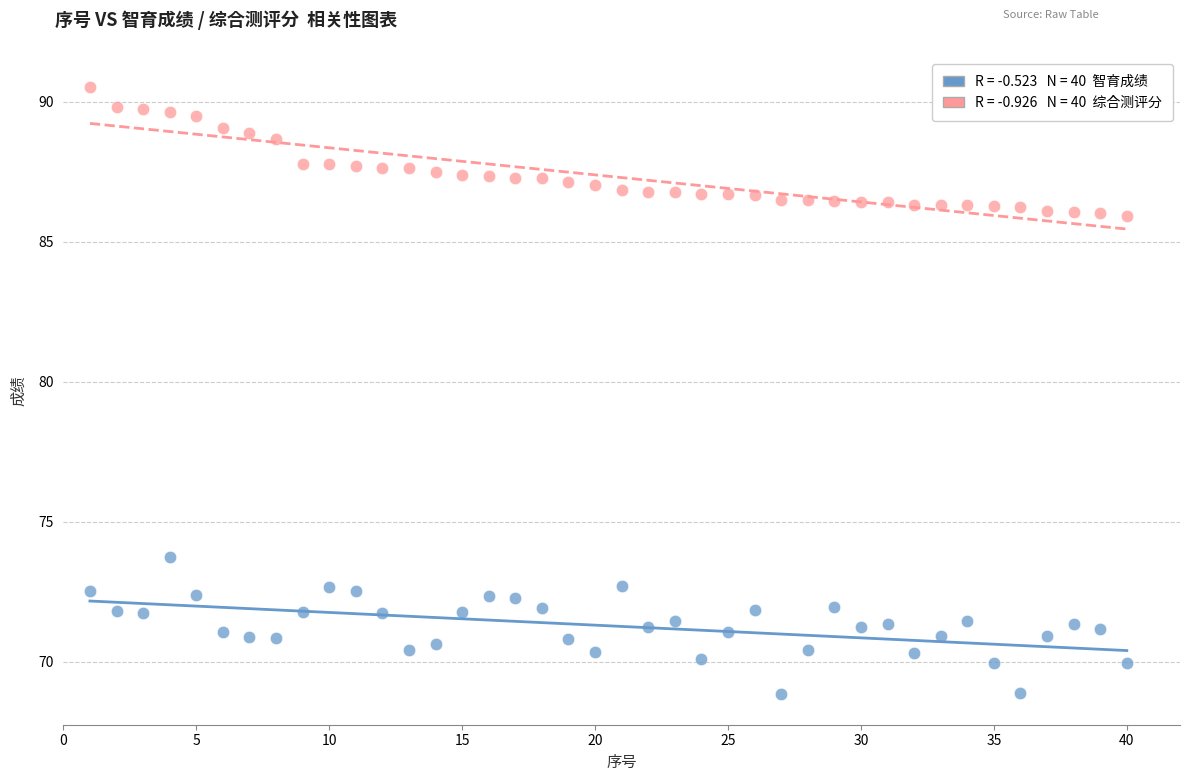

Across all data points, what is the range of X values (max minus min)?

39.0